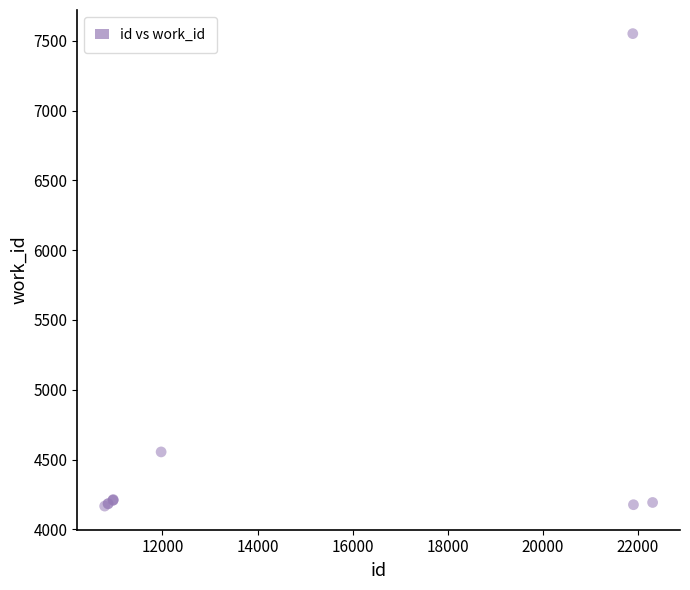

What Y value in the scatter plot is closest to 5859?

4555